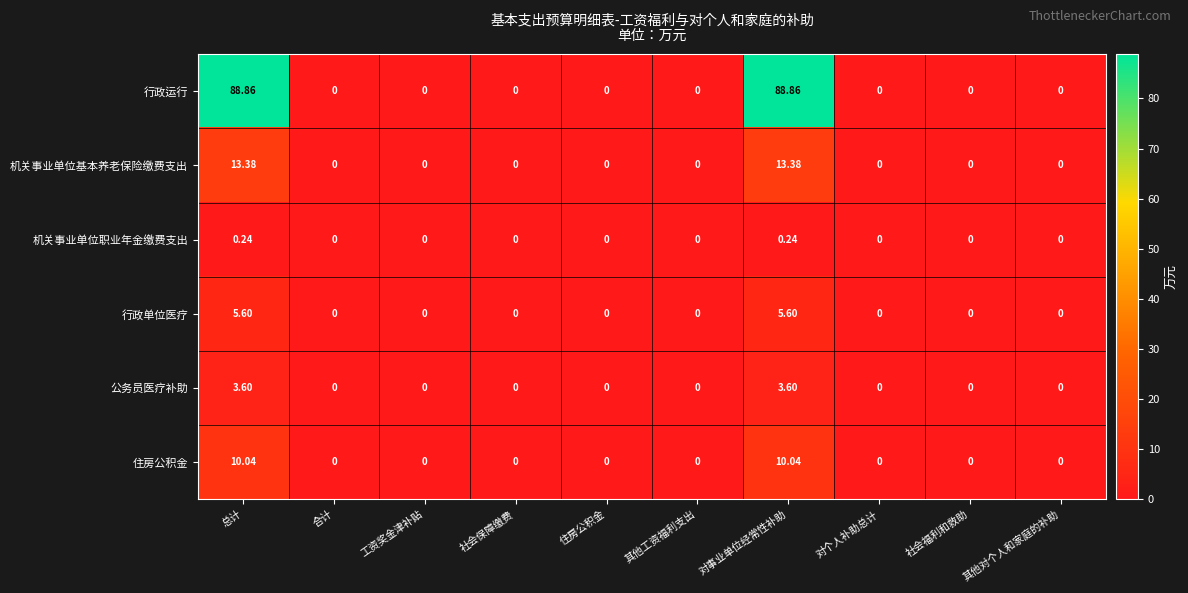

Which series has the largest total across all categories?

行政运行